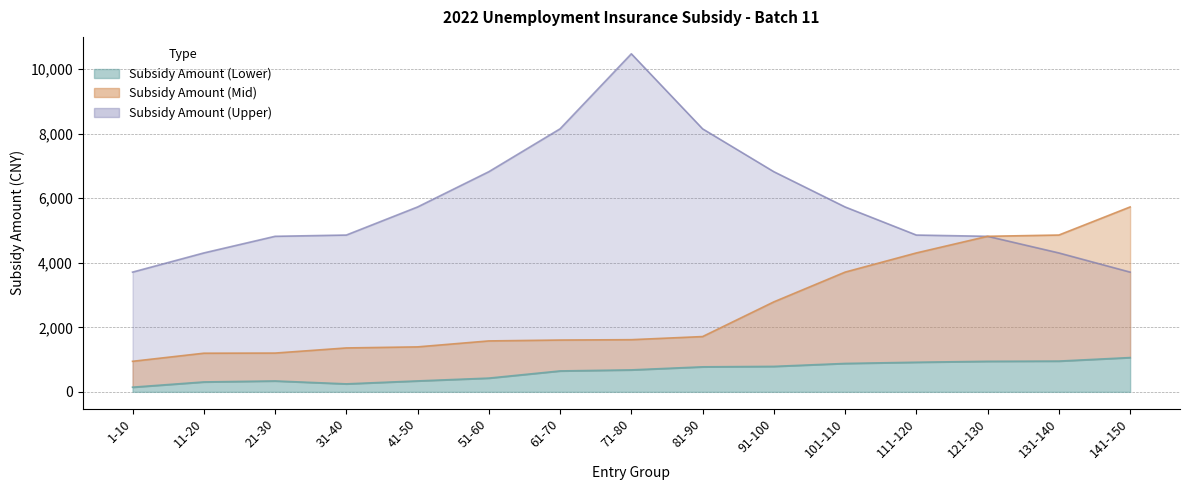

In Subsidy Amount (Lower), how many points are higher than both neighbors (excluding endpoints)?

1